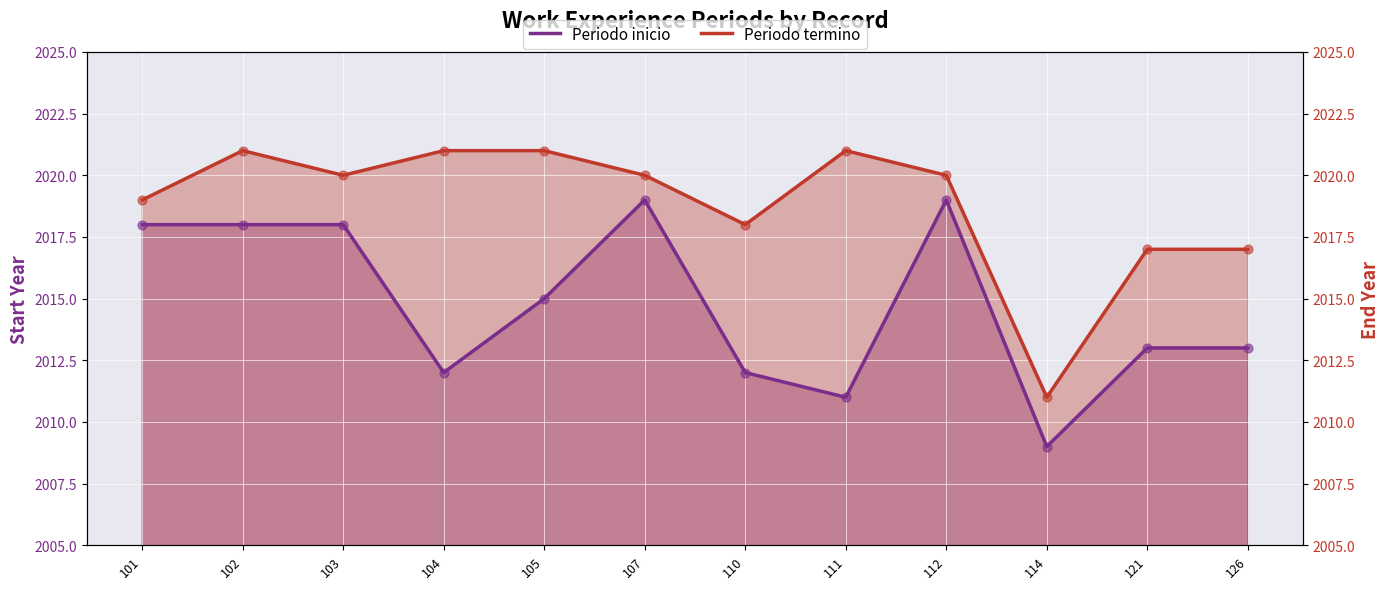

What are all the series names shown in the legend?

Periodo inicio, Periodo termino